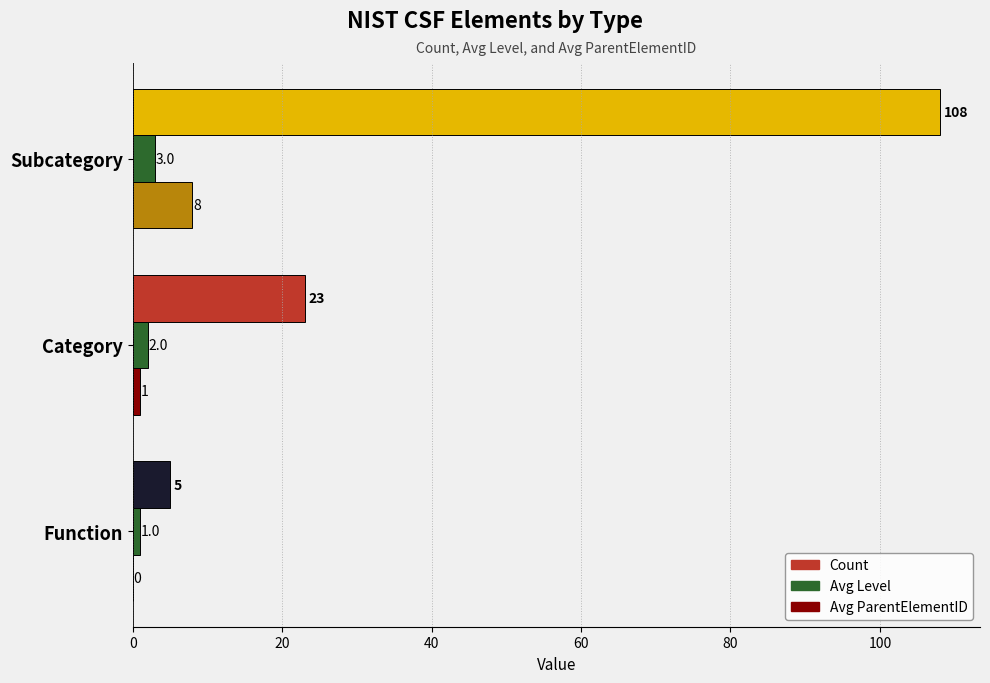

What is the total value across all series at Category?

26